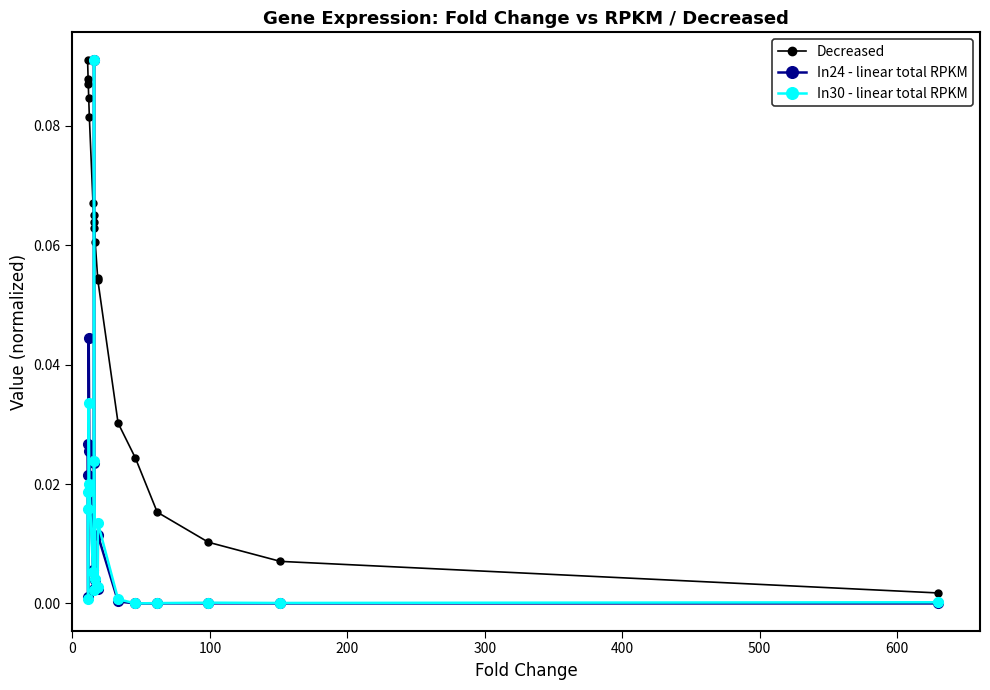

True or false: Decreased has more than 2 interior local peaks.

False